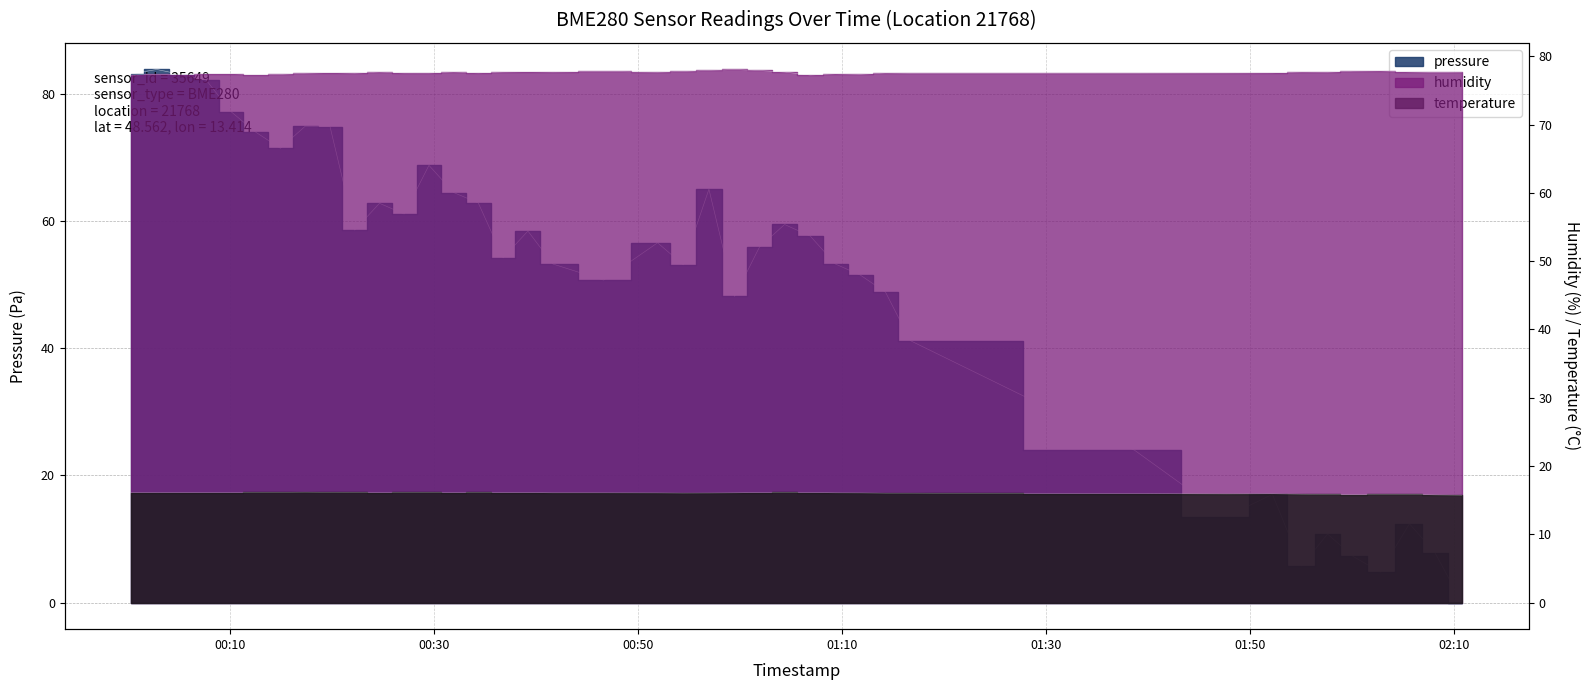

What are all the series names shown in the legend?

pressure, humidity, temperature